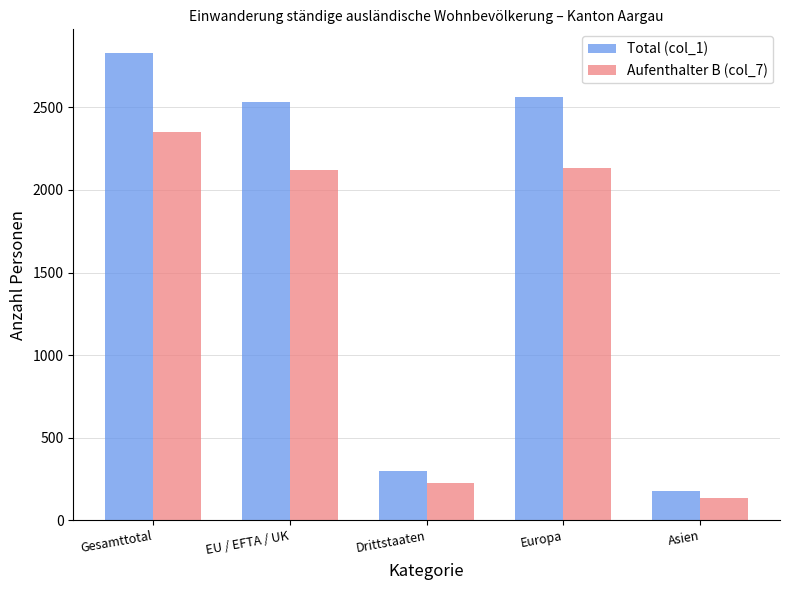

What is the spread (max minus min) of values at Gesamttotal?

481